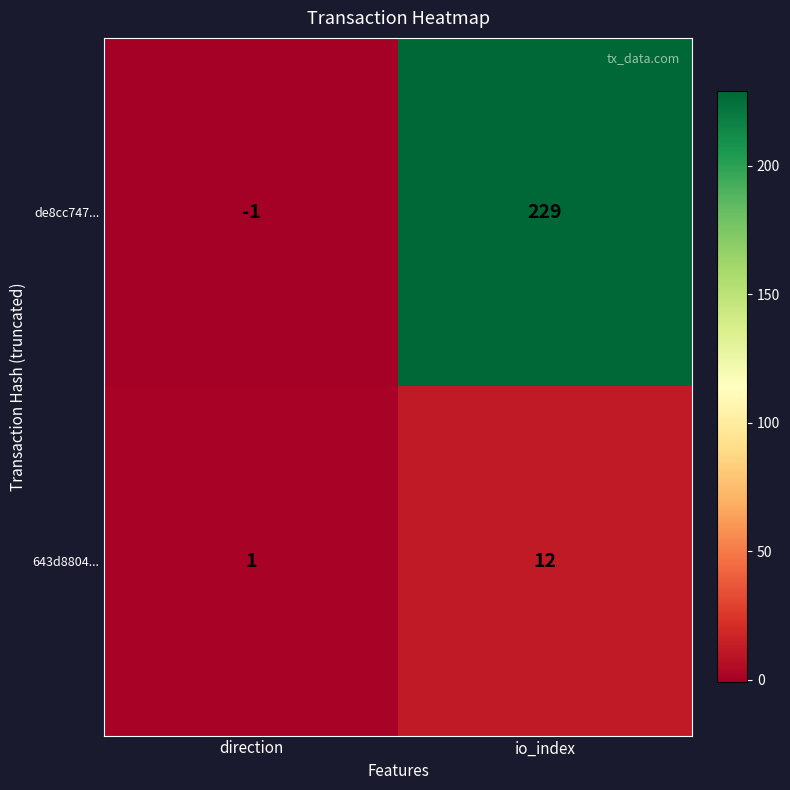

At which category does the chart reach its peak across all series?

io_index